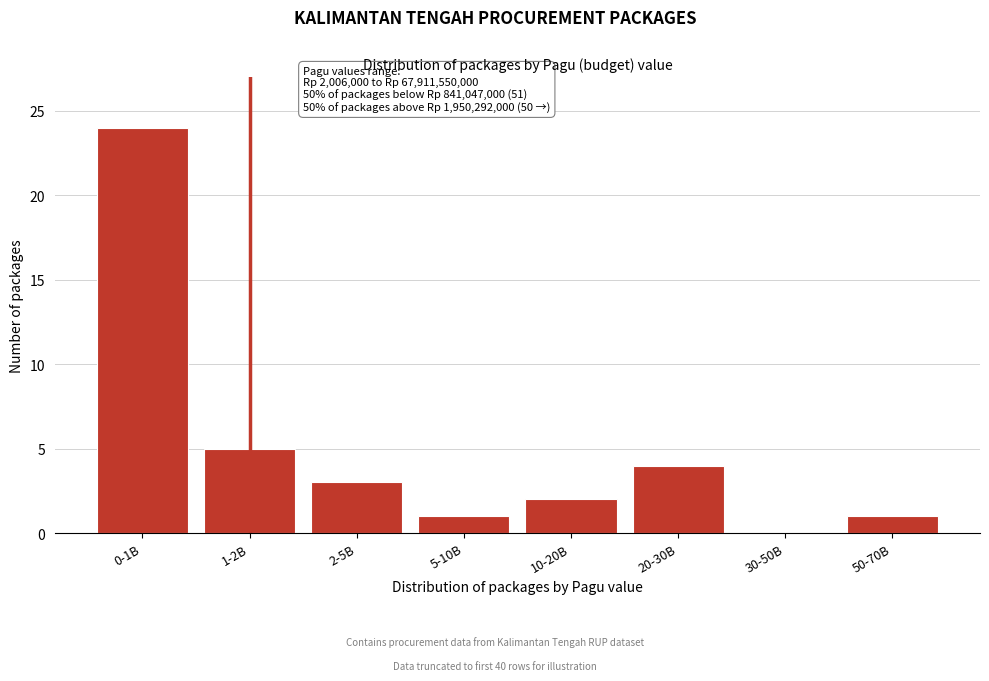

Reading left to right, extract all data points from this chart.

0-1B=24	1-2B=5	2-5B=3	5-10B=1	10-20B=2	20-30B=4	30-50B=0	50-70B=1